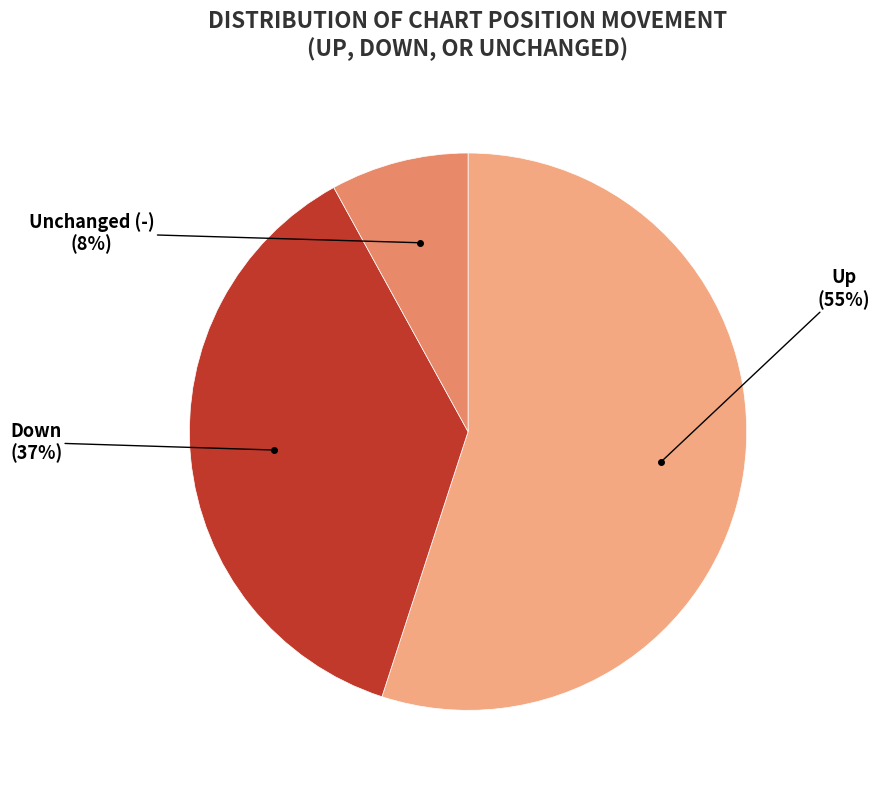

To the nearest percent, what is the difference between the largest and smallest slice percentages?

47%